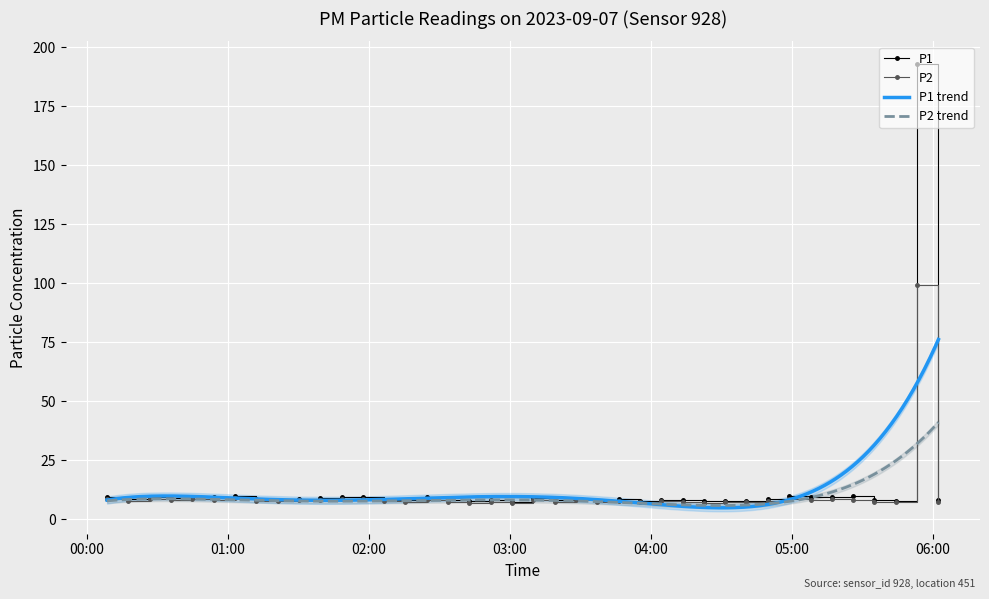

What is the difference between the maximum and minimum values in the P1 series?

185.6